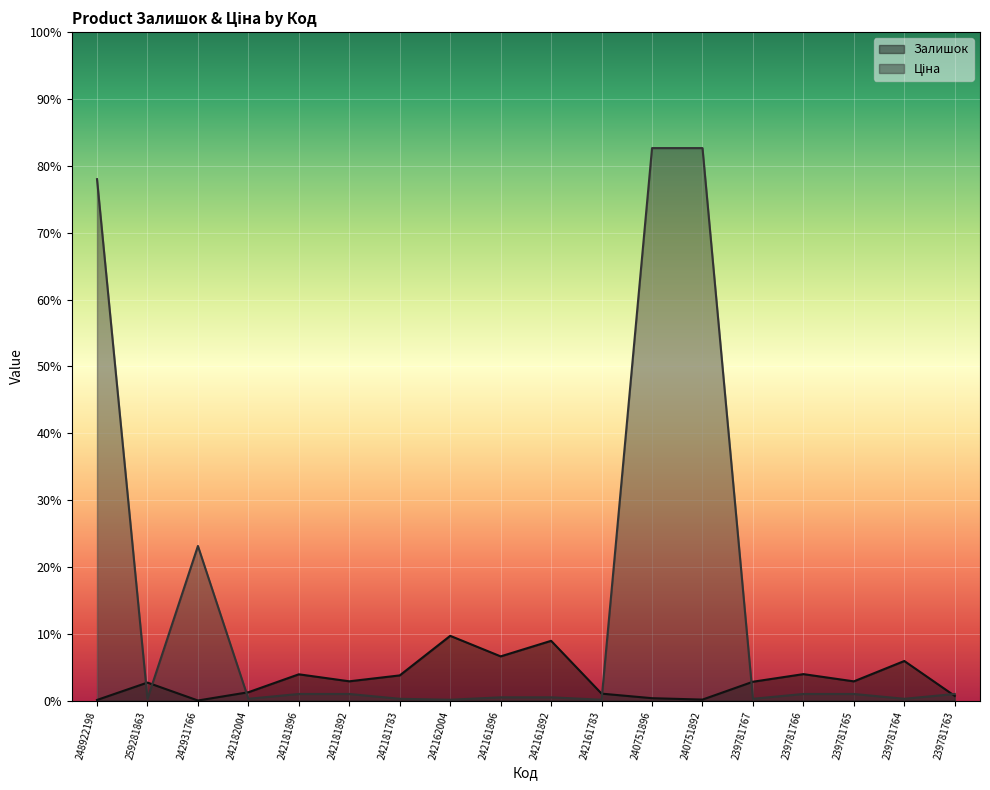

Does the chart display data point markers on the line(s)?

No